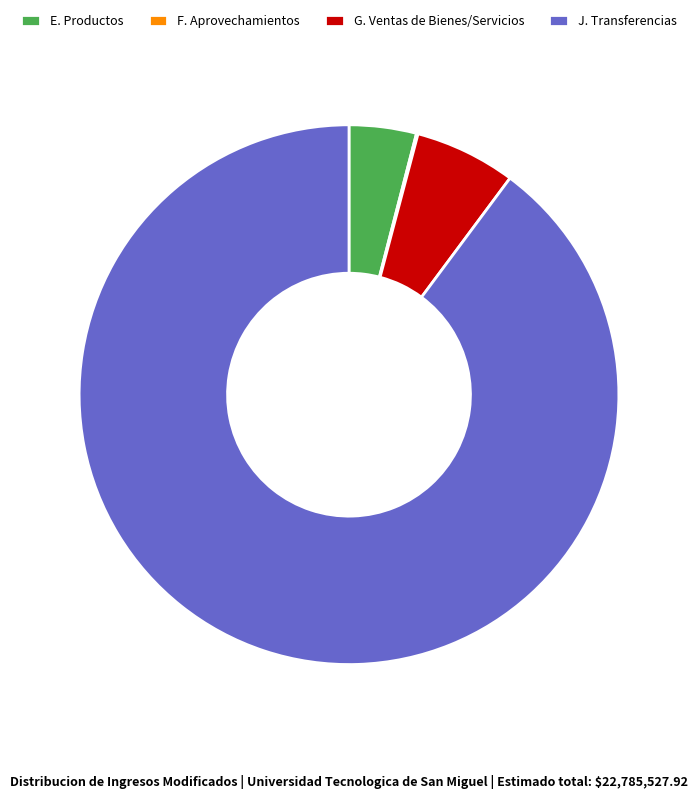

Which slice is the largest?

J. Transferencias